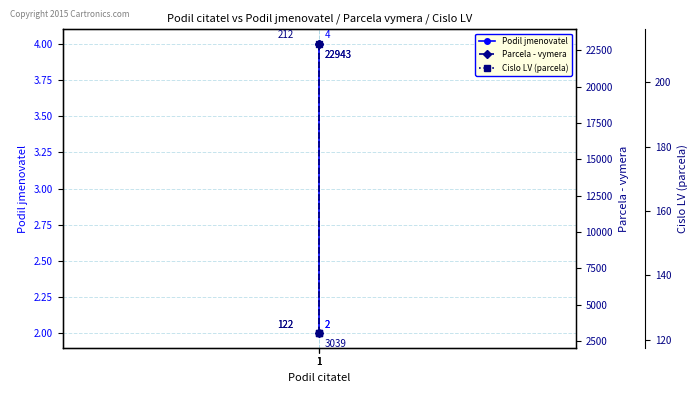

The value of Podil jmenovatel at 1 is 2. True or false?

True